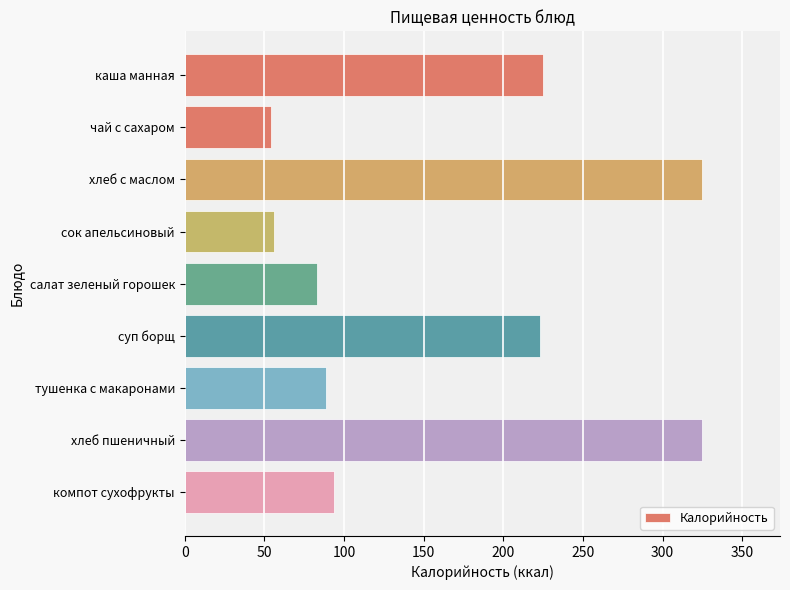

What is the minimum value shown in the chart?

53.9